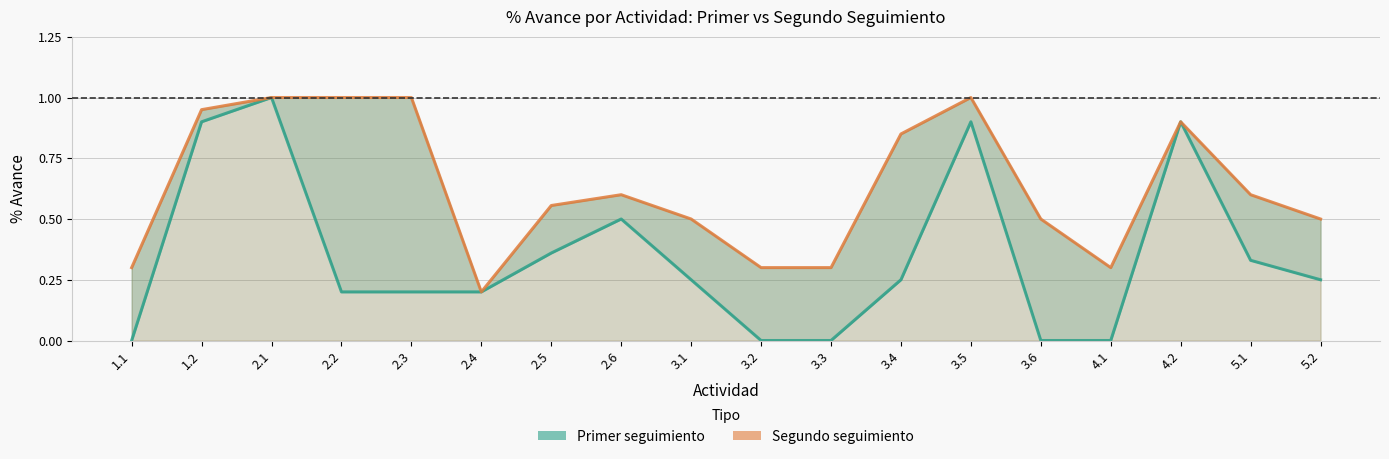

At how many categories does at least one series exceed 0?

18